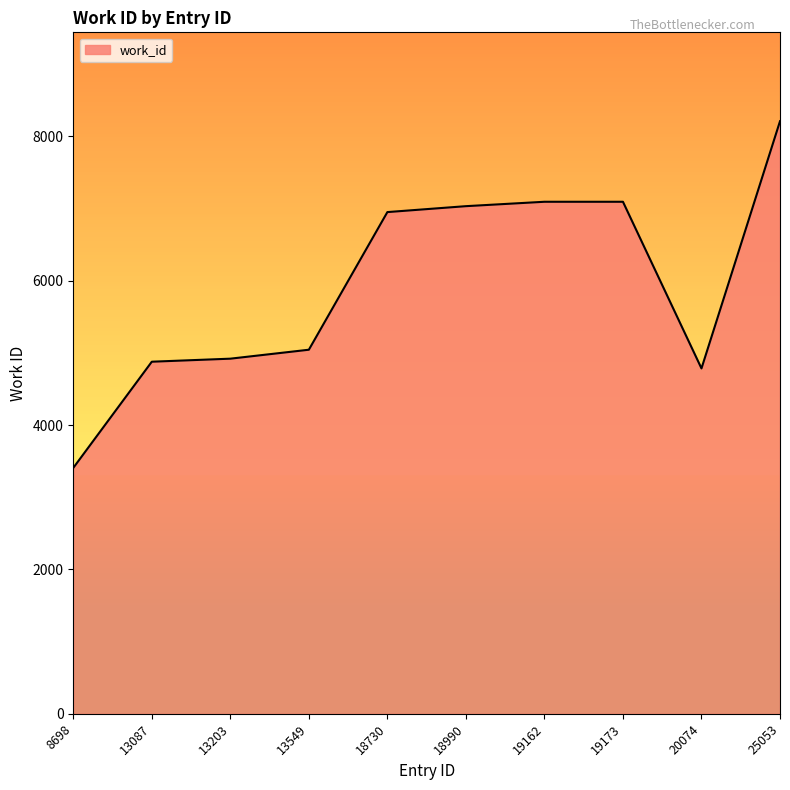

Count the number of categories in the chart.

10